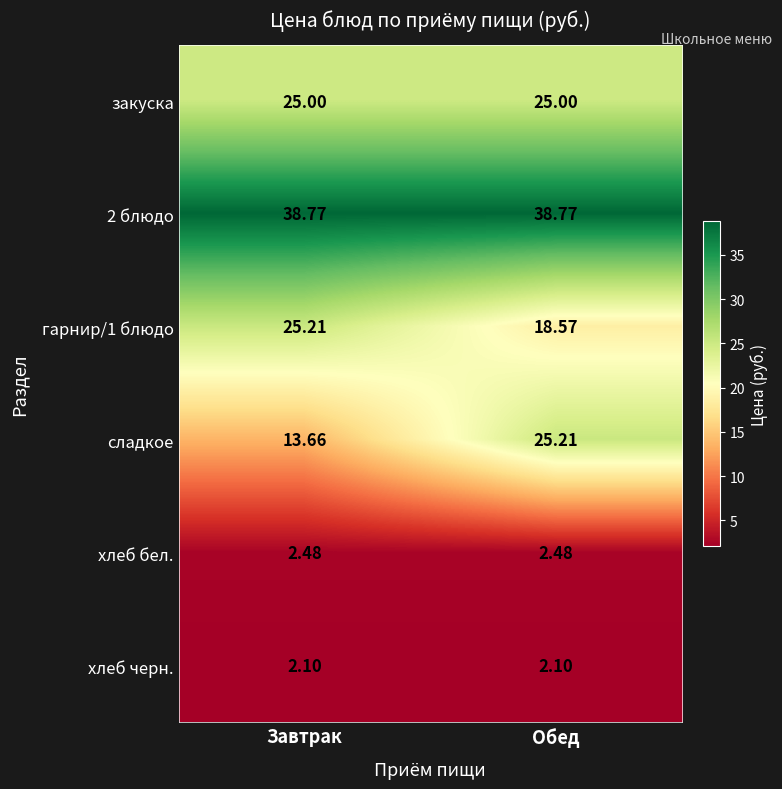

Is the value of закуска at Обед greater than the value of 2 блюдо at Обед?

No